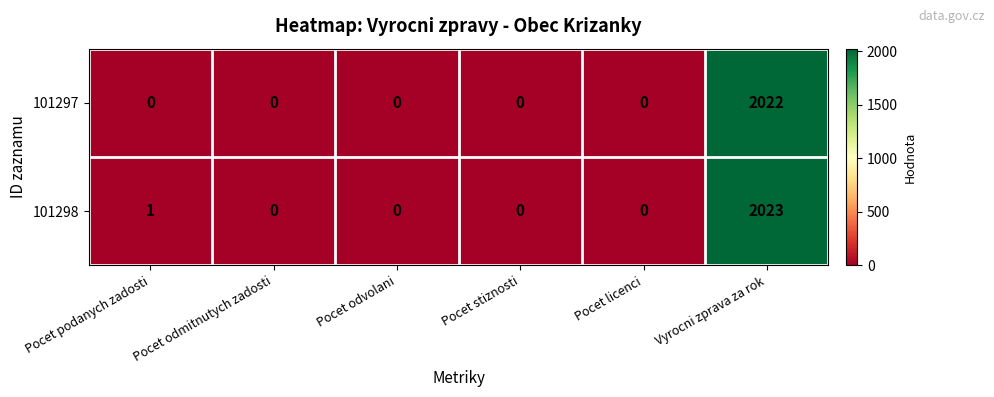

How many distinct data groups are displayed?

2